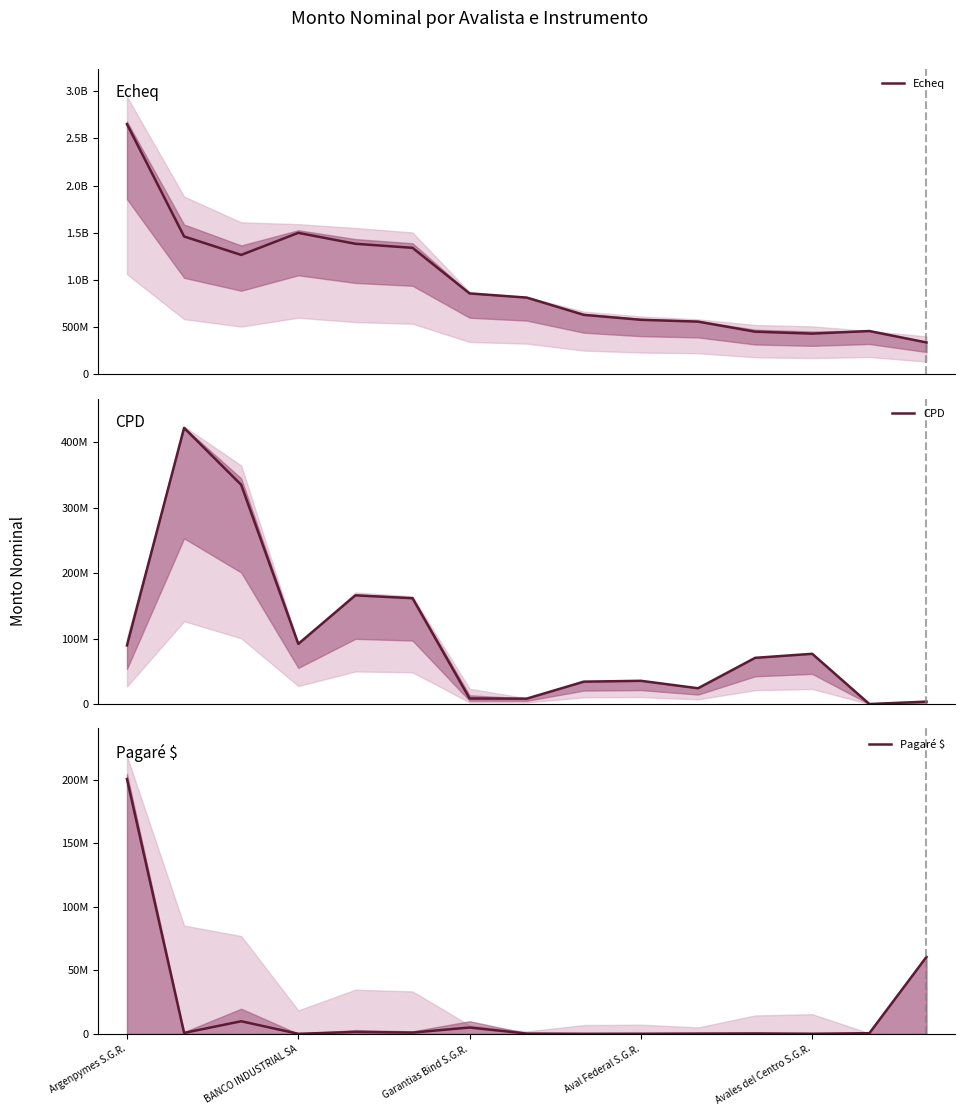

At which category does the chart reach its minimum across all series?

13